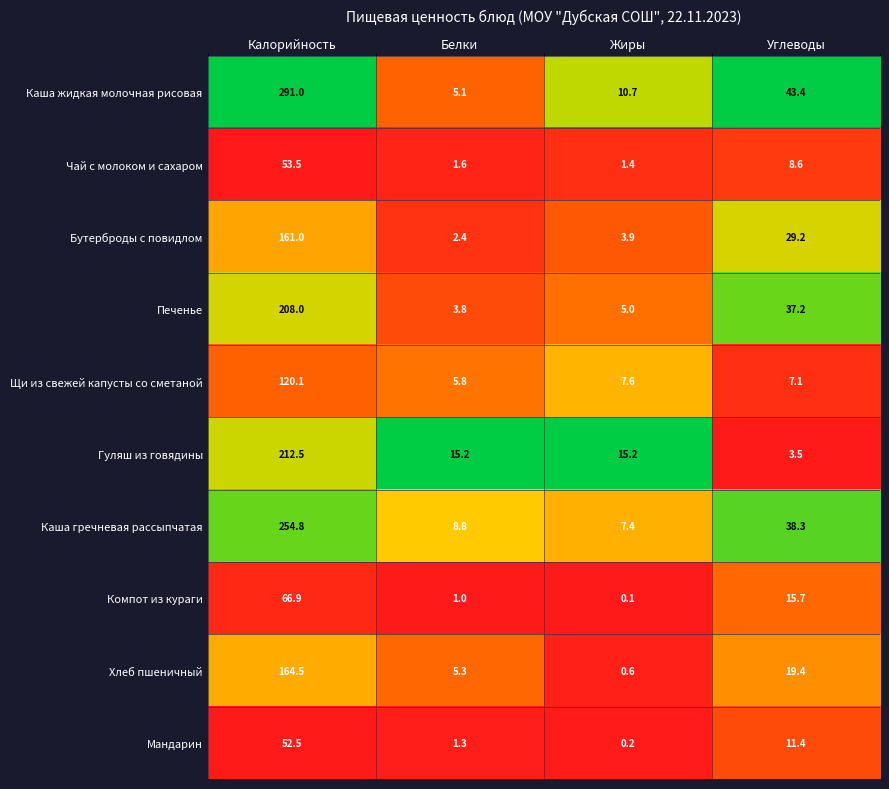

True or false: Бутерброды с повидлом has a value of 1.0 at Жиры.

False